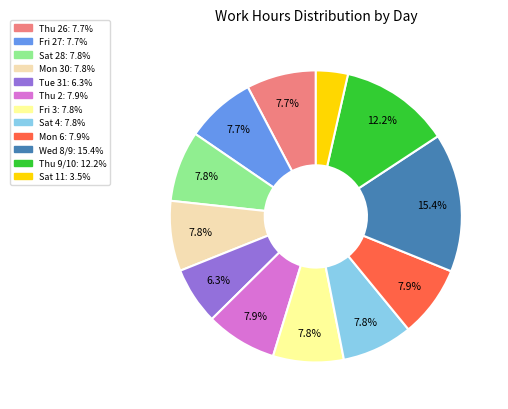

Is there a majority slice in this chart?

No